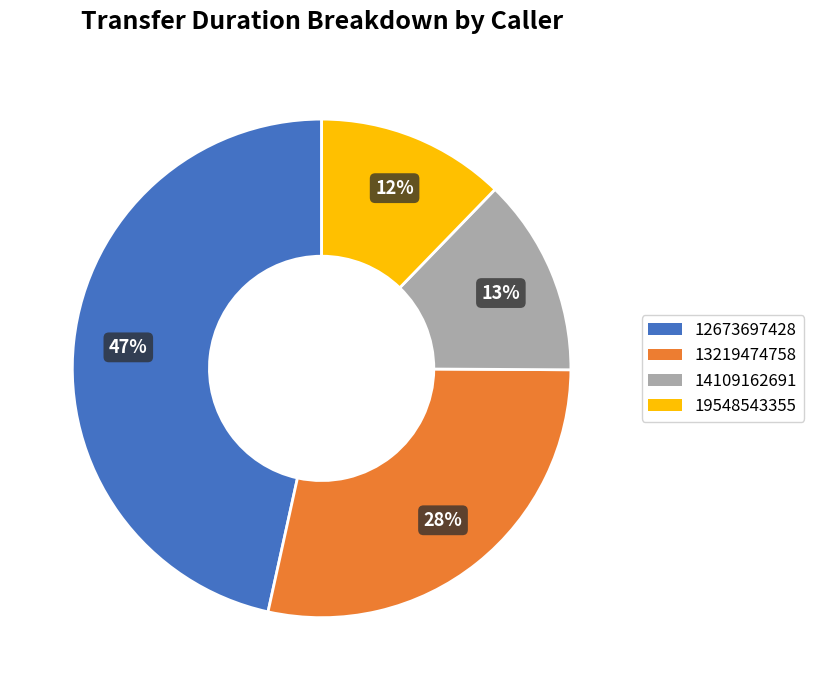

Combined, do 13219474758 and 19548543355 account for over 50%?

No